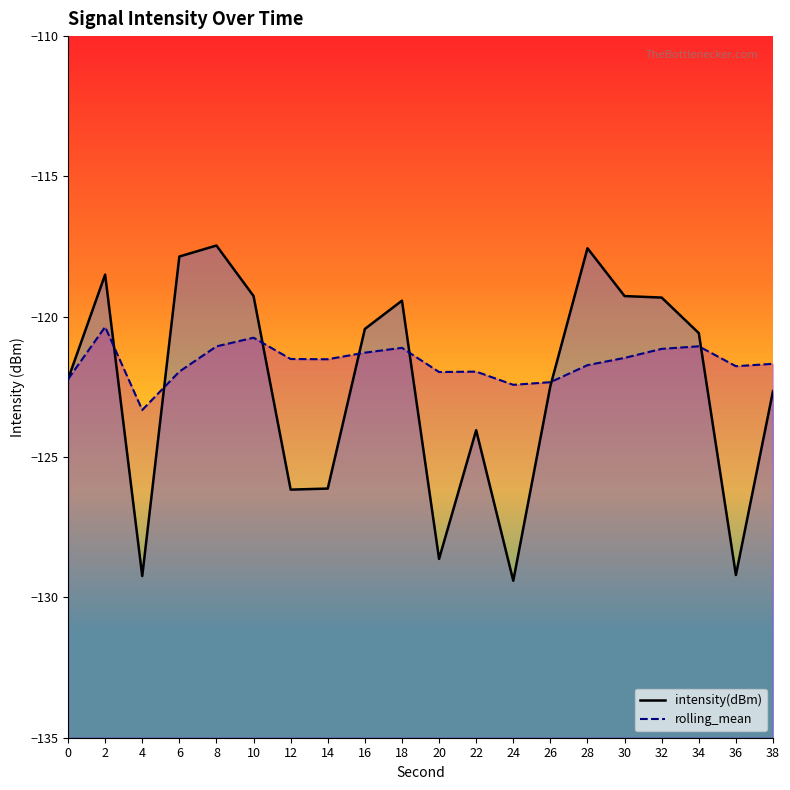

How many data points does each series have?

20